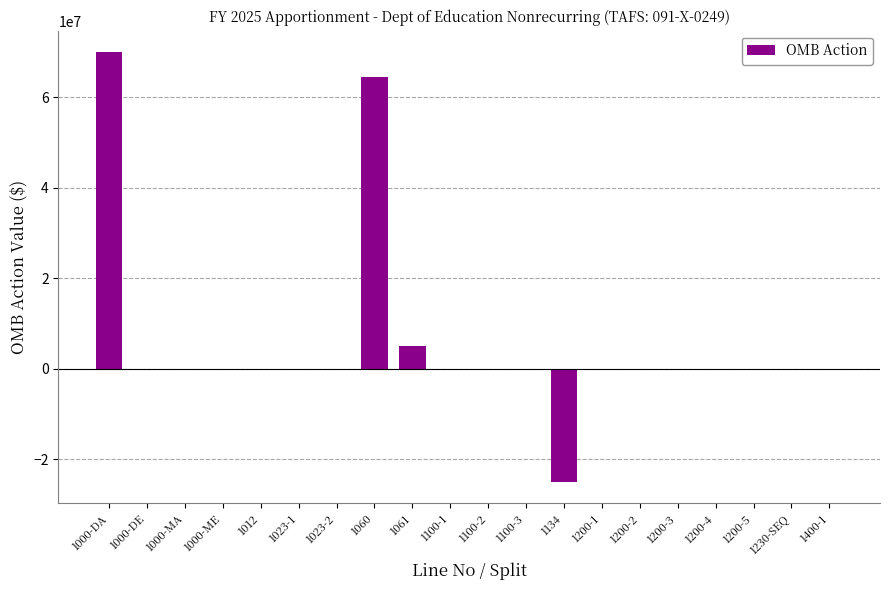

Are the bars grouped side by side (vs. stacked)?

No